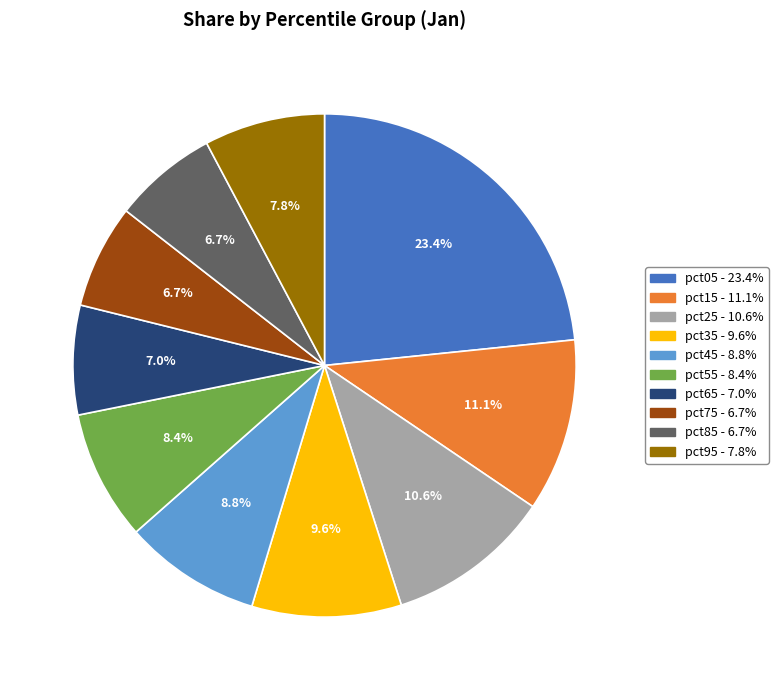

Is pct45 the majority of the pie?

No